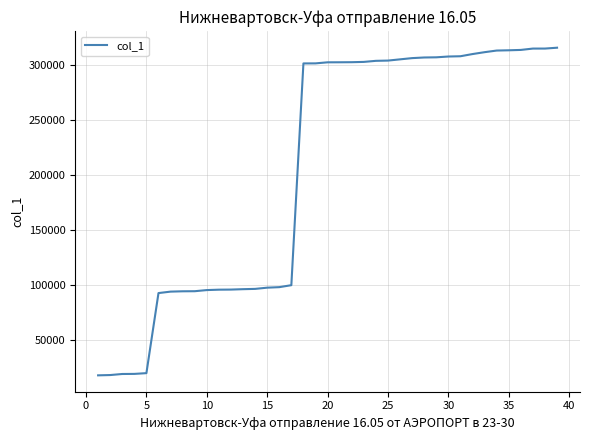

What is the maximum value shown in the chart?

316124